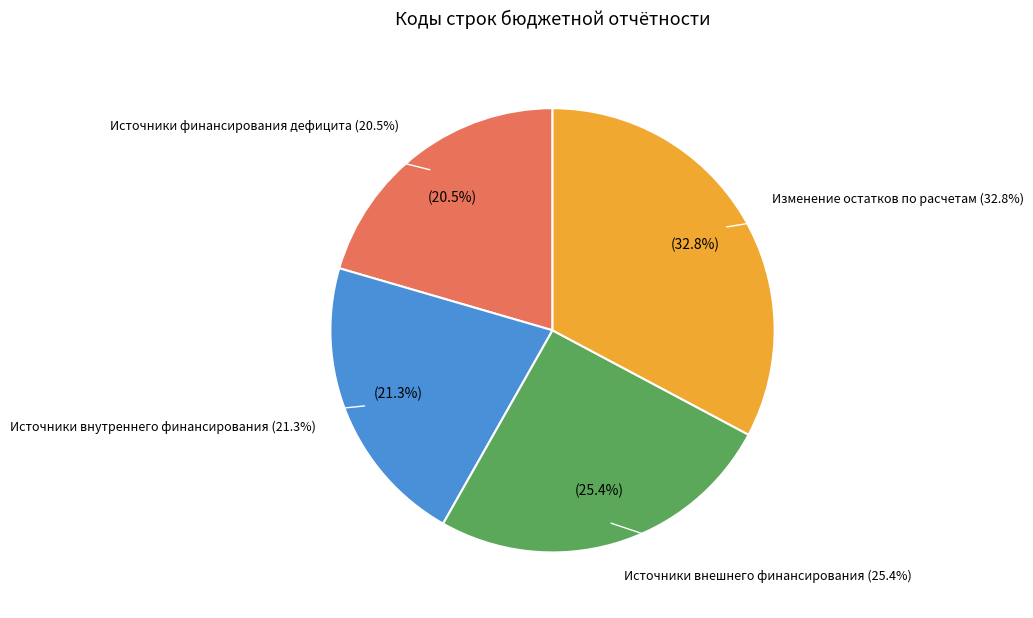

To the nearest percent, what portion does Изменение остатков по расчетам represent?

33%